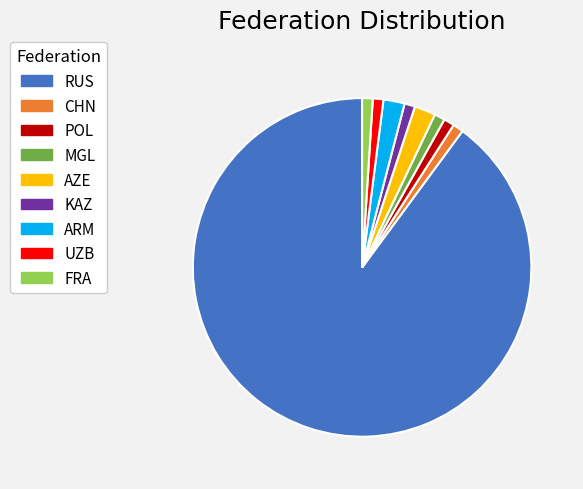

True or false: POL accounts for 11% of the total.

False